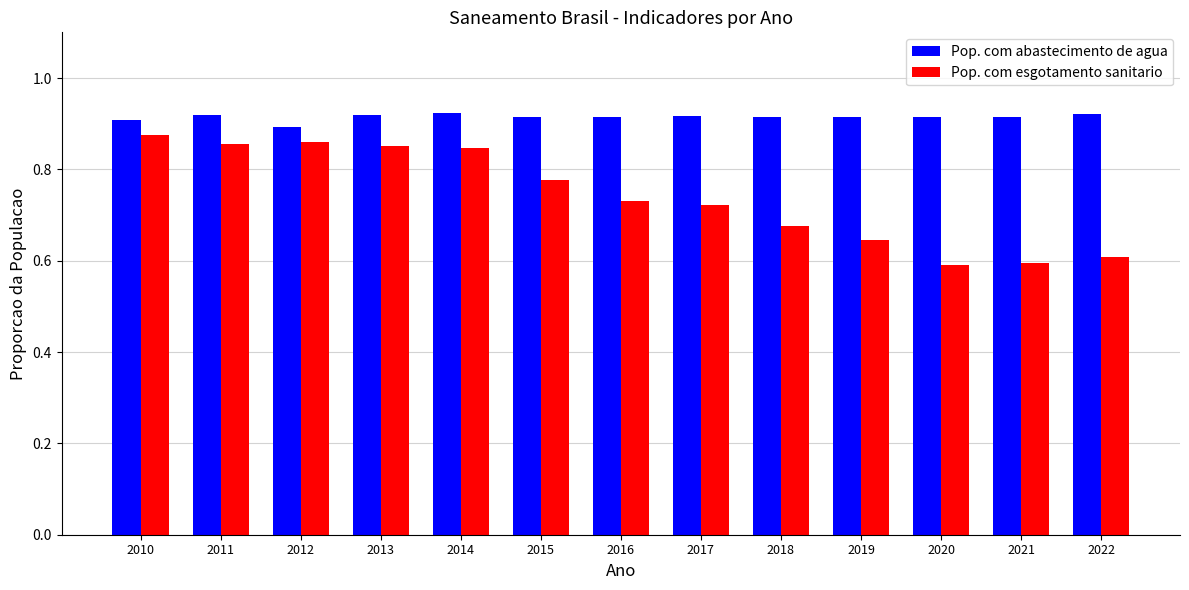

Which series has the largest total across all categories?

Pop. com abastecimento de agua